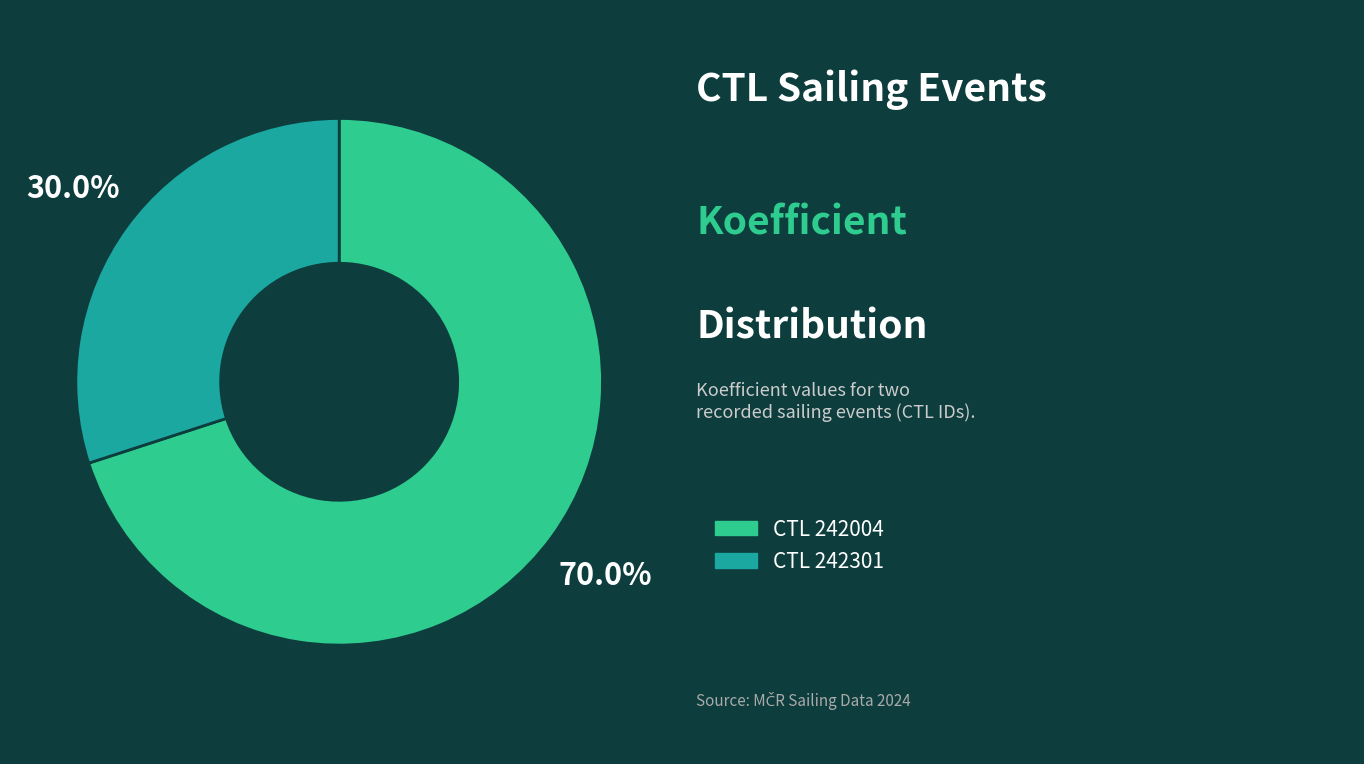

Is there a majority slice in this chart?

Yes